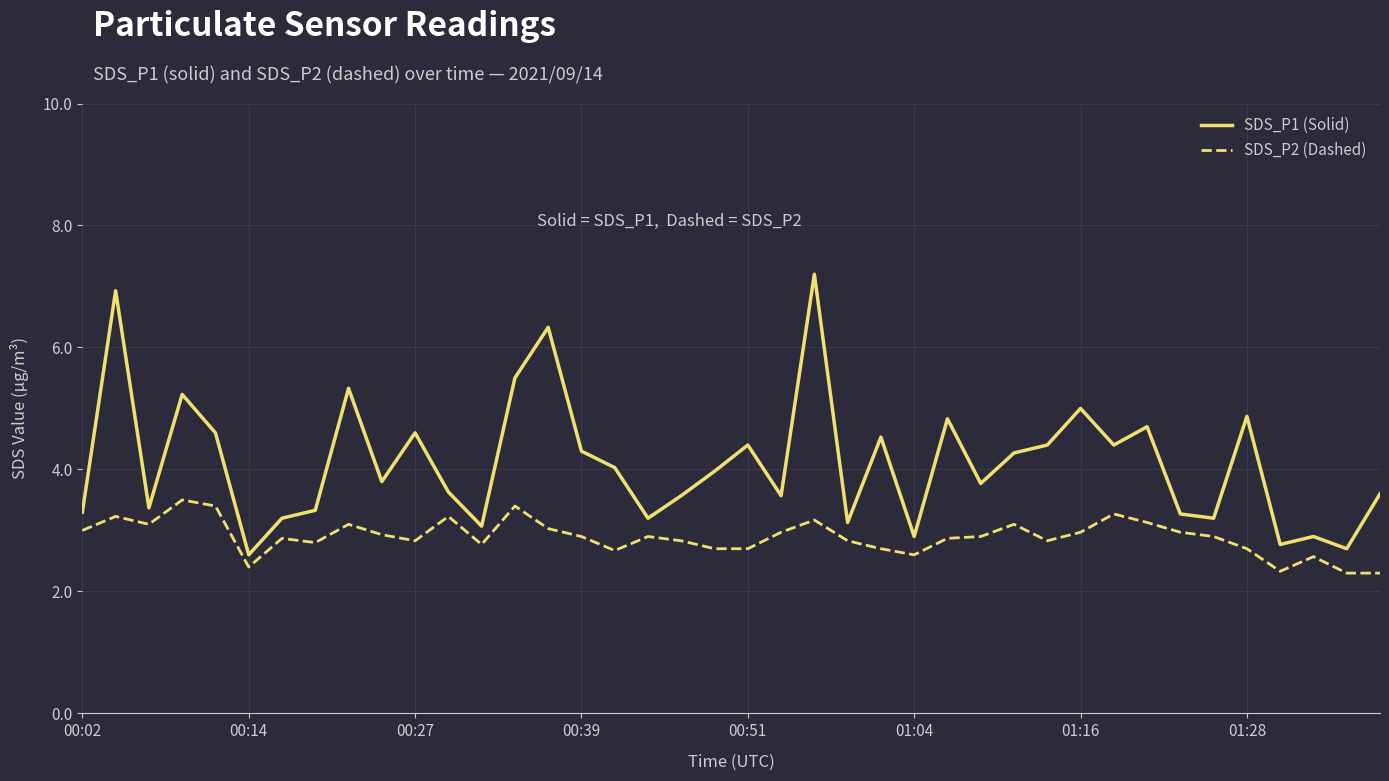

Reading left to right, what are all the values shown in this chart?

SDS_P1 (Solid): 3.3	6.9	3.4	5.2	4.6	2.6	3.2	3.3	5.3	3.8	4.6	3.6	3.1	5.5	6.3	4.3	4.0	3.2	3.6	4.0	4.4	3.6	7.2	3.1	4.5	2.9	4.8	3.8	4.3	4.4	5.0	4.4	4.7	3.3	3.2	4.9	2.8	2.9	2.7	3.6
SDS_P2 (Dashed): 3.0	3.2	3.1	3.5	3.4	2.4	2.9	2.8	3.1	2.9	2.8	3.2	2.8	3.4	3.0	2.9	2.7	2.9	2.8	2.7	2.7	3.0	3.2	2.8	2.7	2.6	2.9	2.9	3.1	2.8	3.0	3.3	3.1	3.0	2.9	2.7	2.3	2.6	2.3	2.3